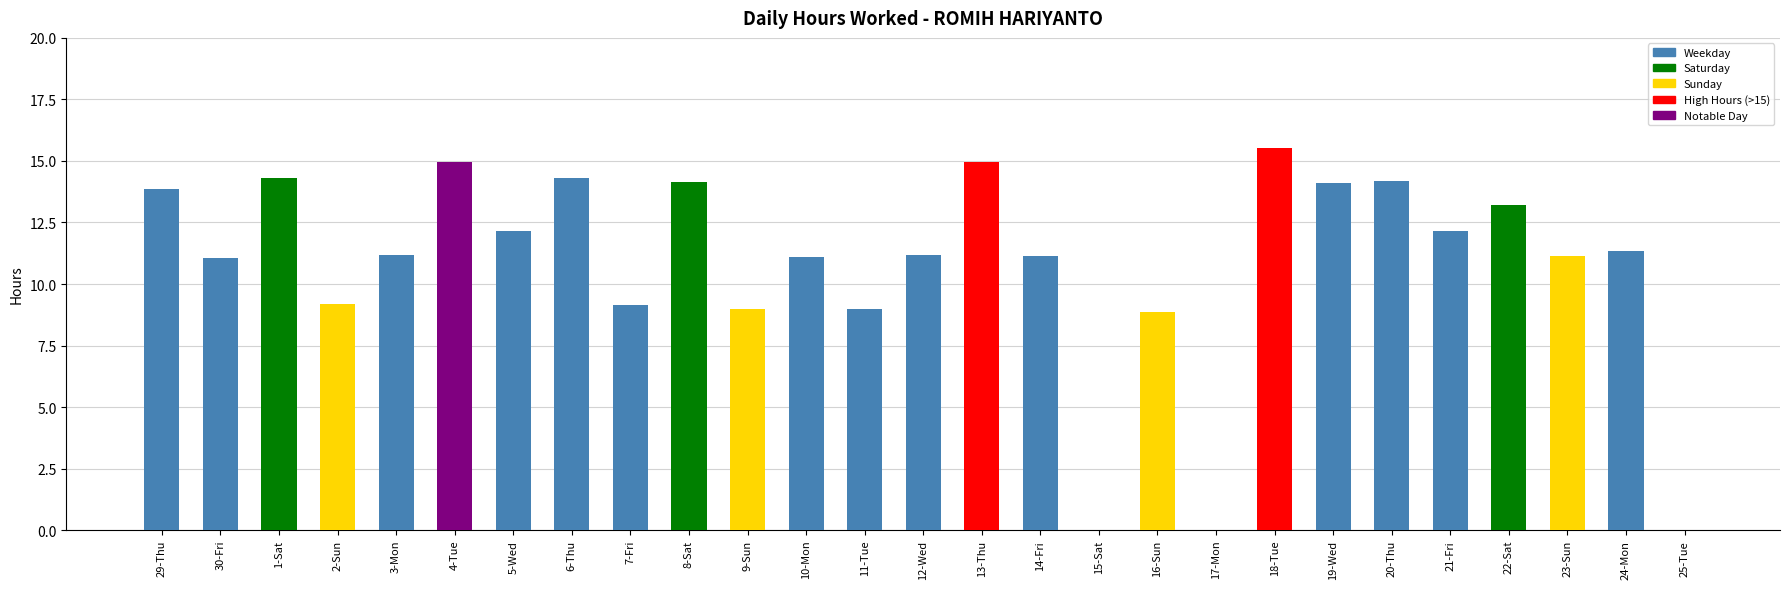

Approximately how many times larger is the value at 22-Sat compared to 12-Wed?

1.2